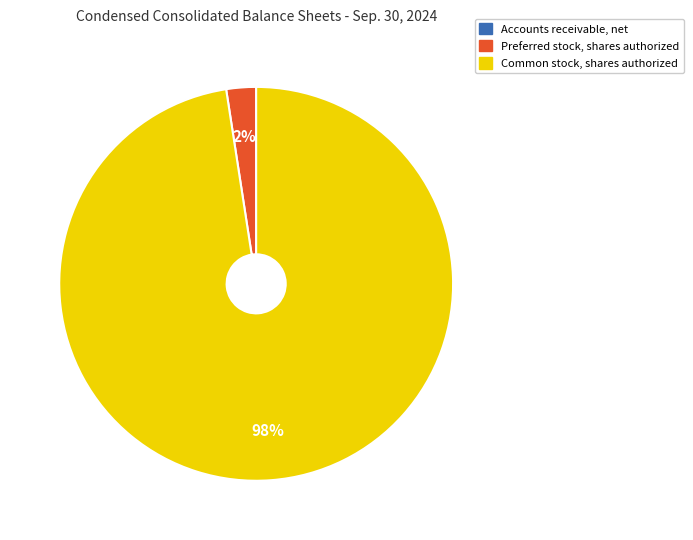

Does any single category account for the majority?

Yes